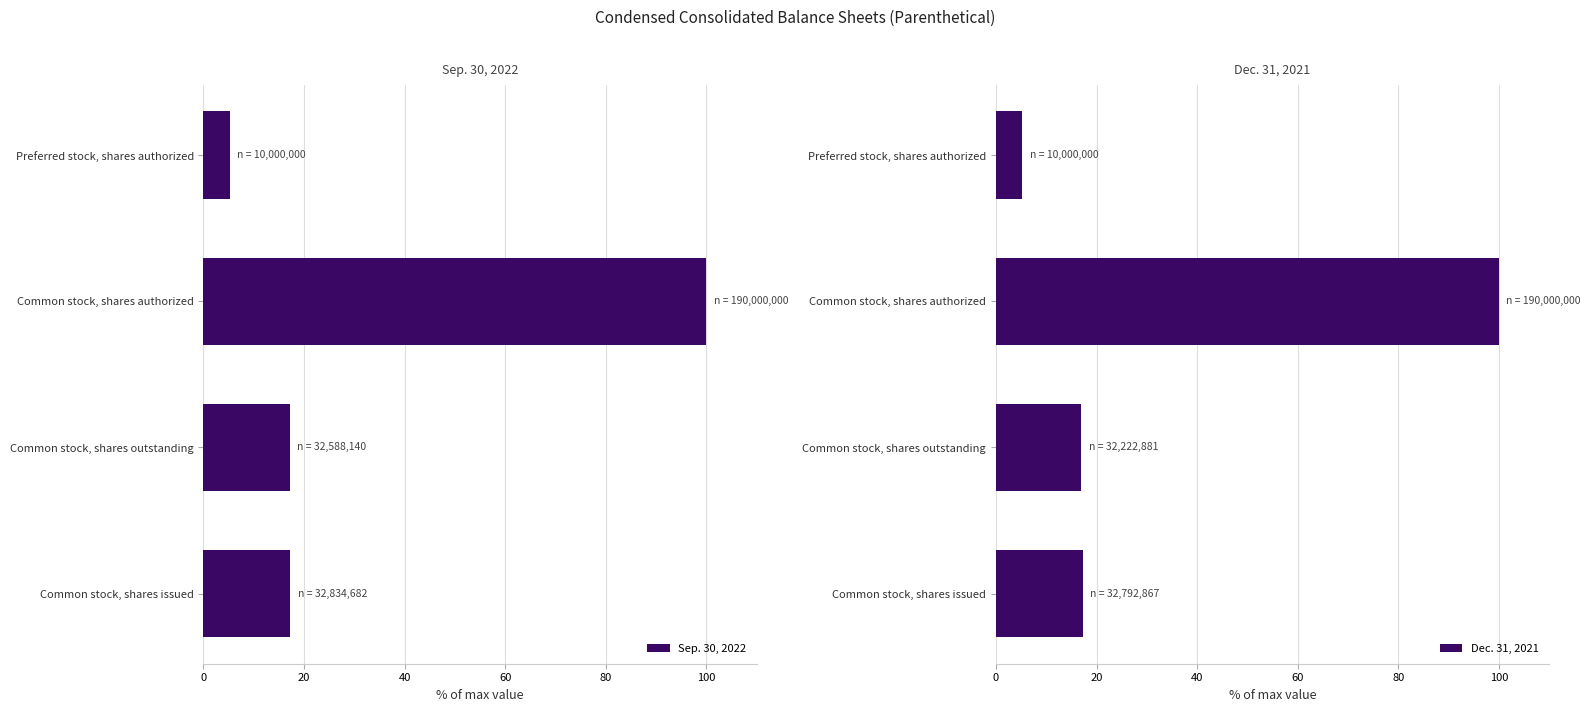

List the labels in order of Sep. 30, 2022 value, smallest first.

Preferred stock, shares authorized, Common stock, shares outstanding, Common stock, shares issued, Common stock, shares authorized